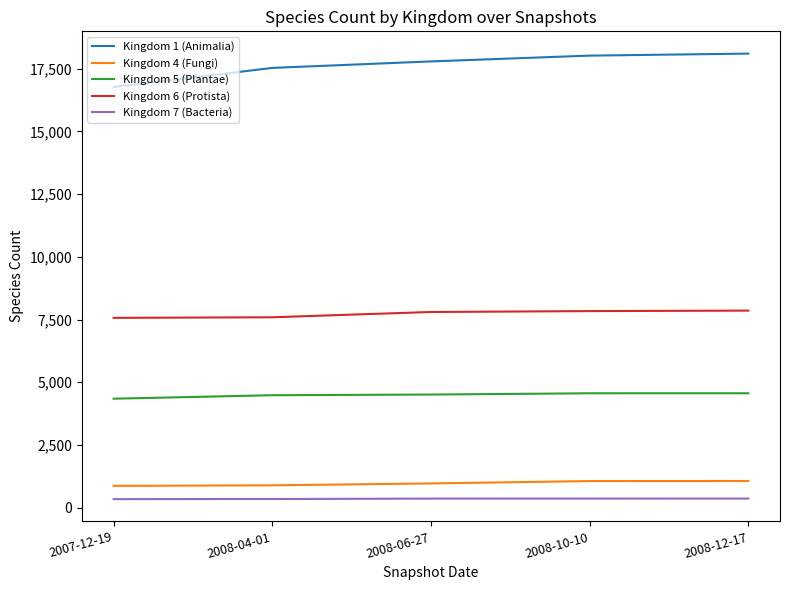

What is the sum of the Kingdom 5 (Plantae) values at 2007-12-19 and 2008-06-27?

8852